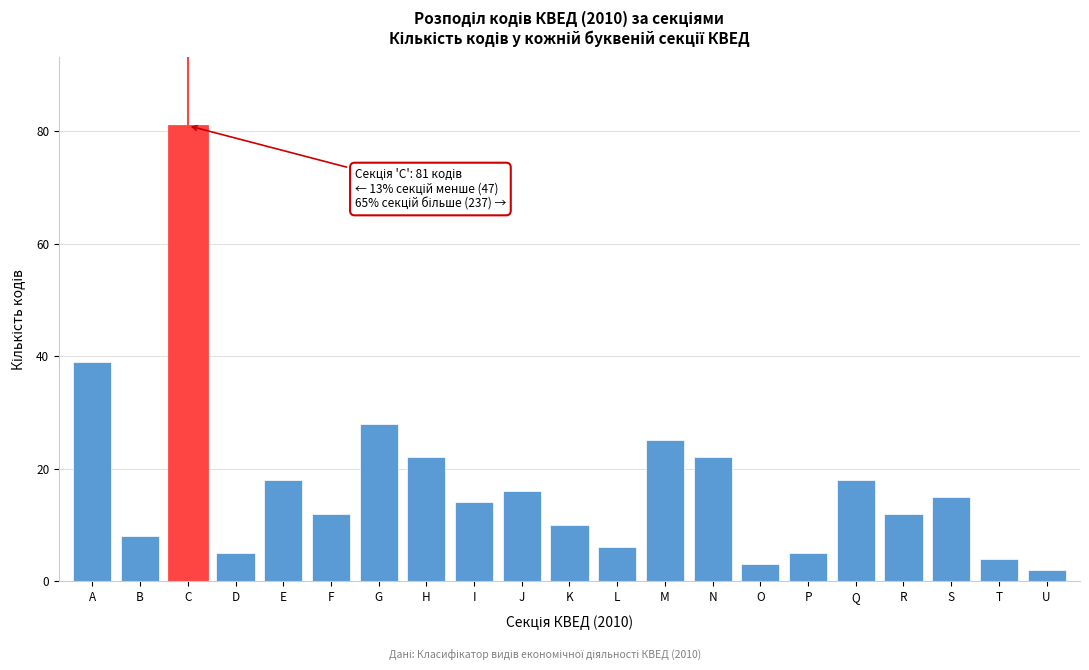

Reading right to left, extract all data points from this chart.

2	4	15	12	18	5	3	22	25	6	10	16	14	22	28	12	18	5	81	8	39